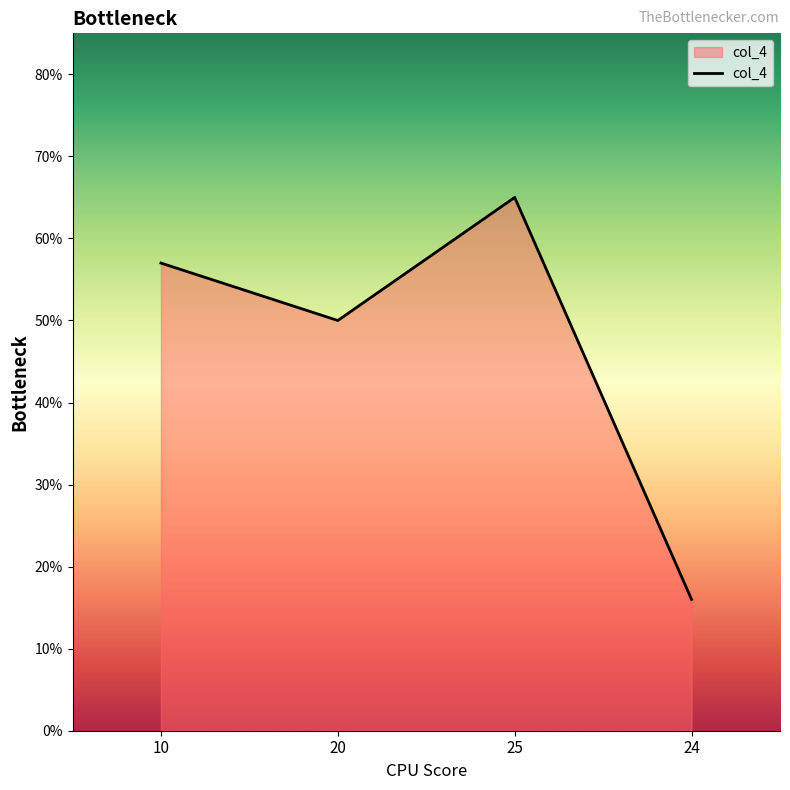

The value at 25 is 31. True or false?

False